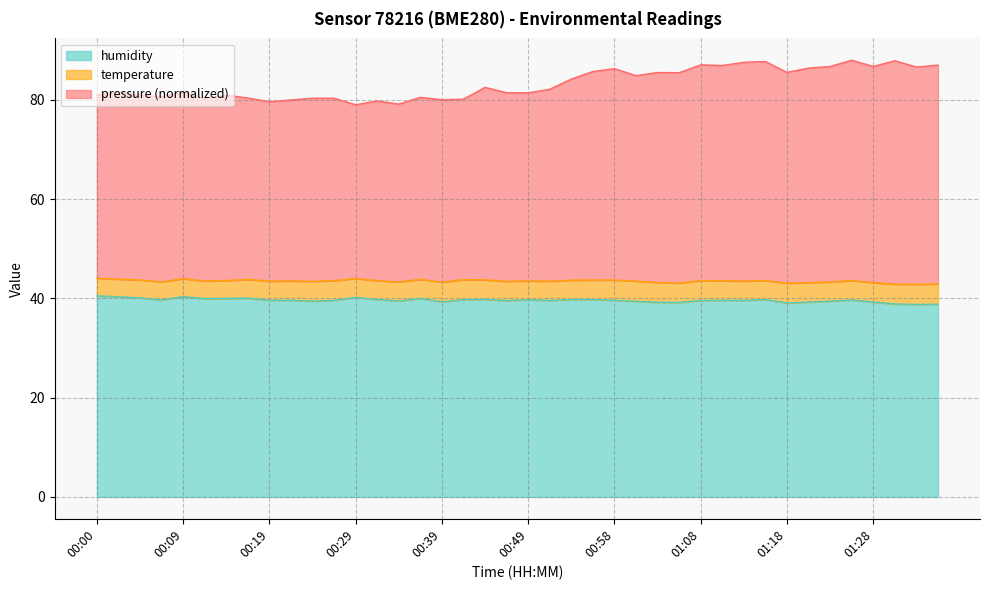

True or false: pressure has more than 0 interior local peaks.

True